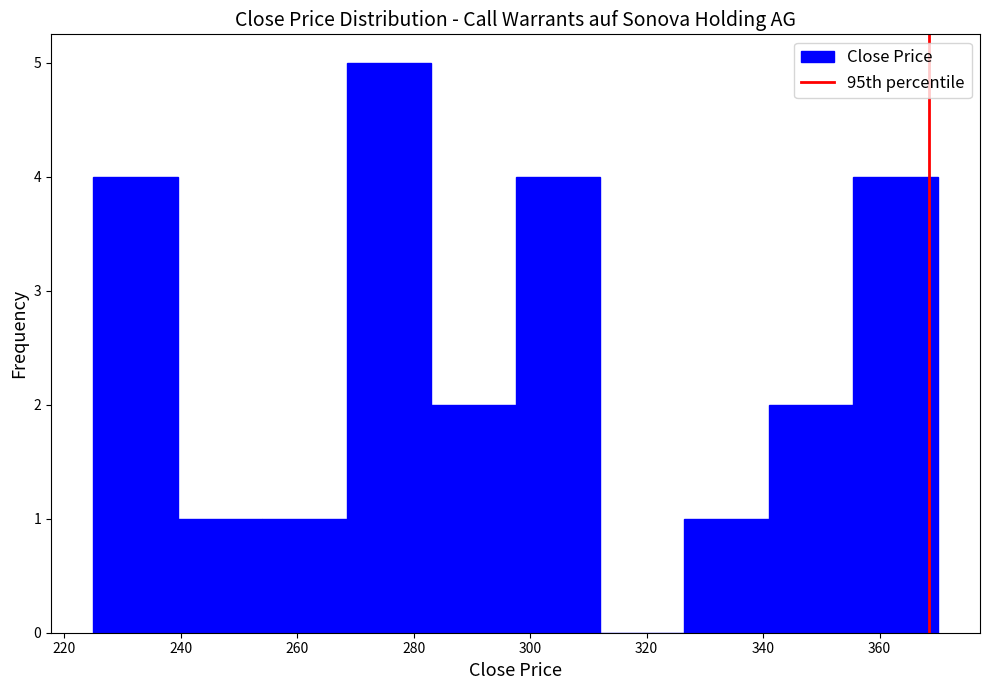

Reading left to right, list every bar in this chart as the range it spans on the x-axis followed by its height. Neither the bar edges nor the heights are printed on the chart, so give them approximately, as read against the axes.

225.0 to 239.5: 4
239.5 to 254.0: 1
254.0 to 268.5: 1
268.5 to 283.0: 5
283.0 to 297.5: 2
297.5 to 312.0: 4
312.0 to 326.5: 0
326.5 to 341.0: 1
341.0 to 355.5: 2
355.5 to 370.0: 4